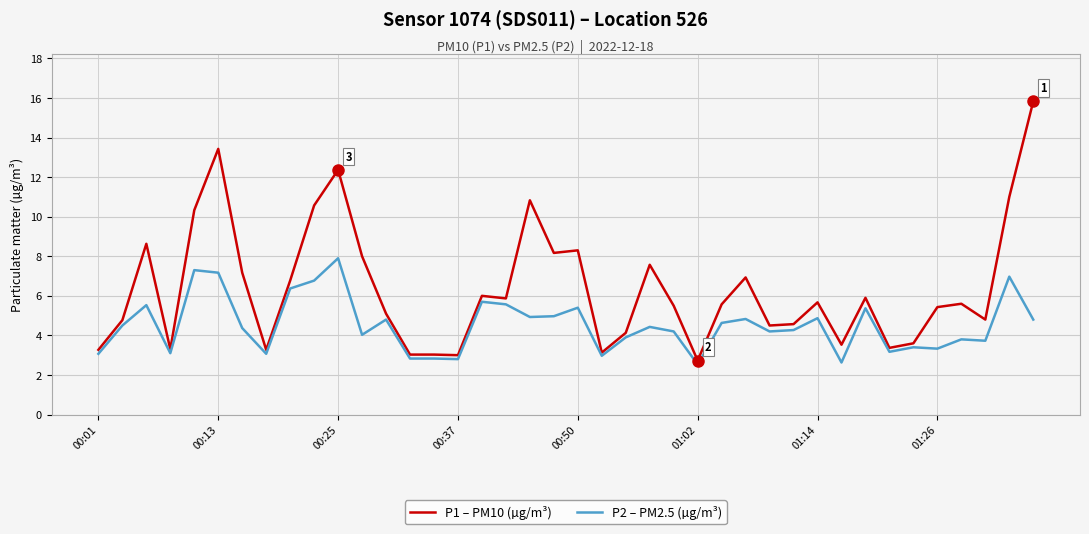

List the series in order of their overall mean, highest first.

P1 – PM10 (µg/m³), P2 – PM2.5 (µg/m³)